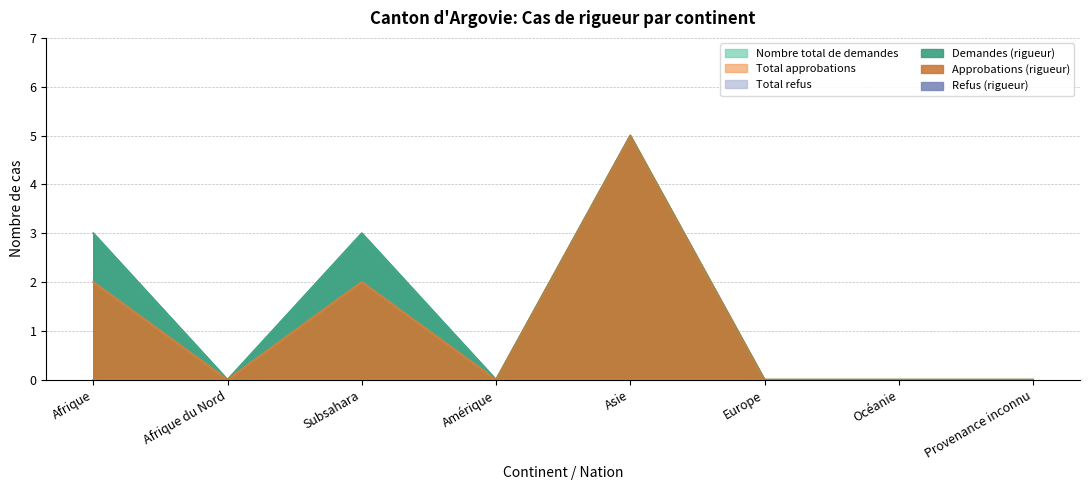

Between Afrique and Europe, which series saw the biggest shift?

Nombre total de demandes